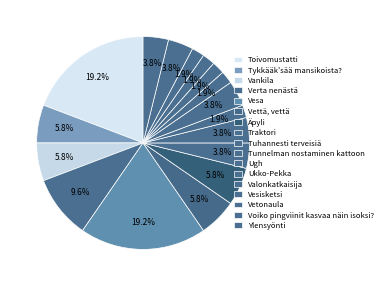

How many slices are in this pie chart?

17